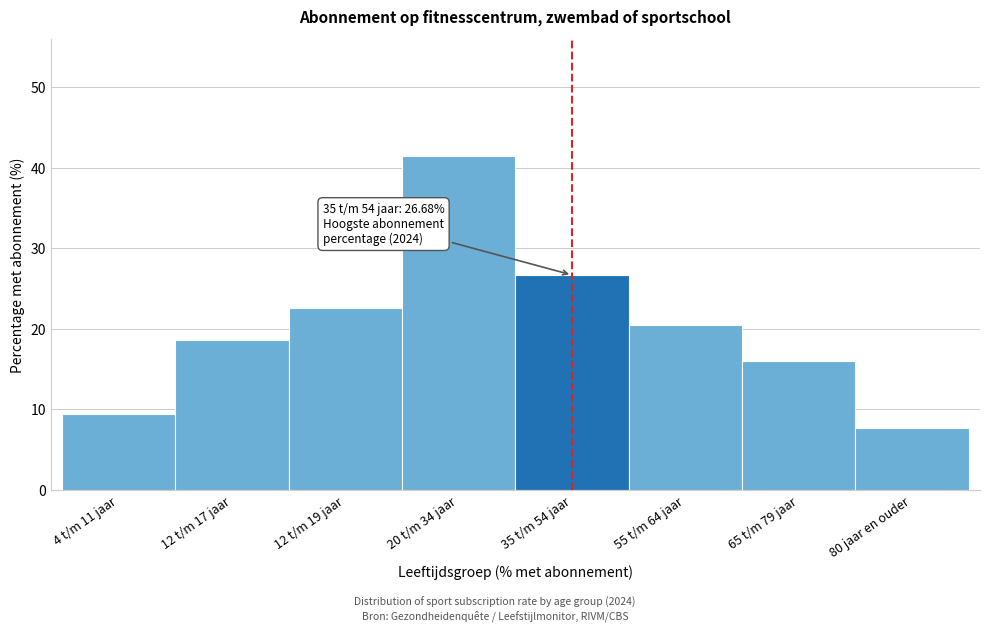

What is the label of the 3rd bar from the right?

55 t/m 64 jaar